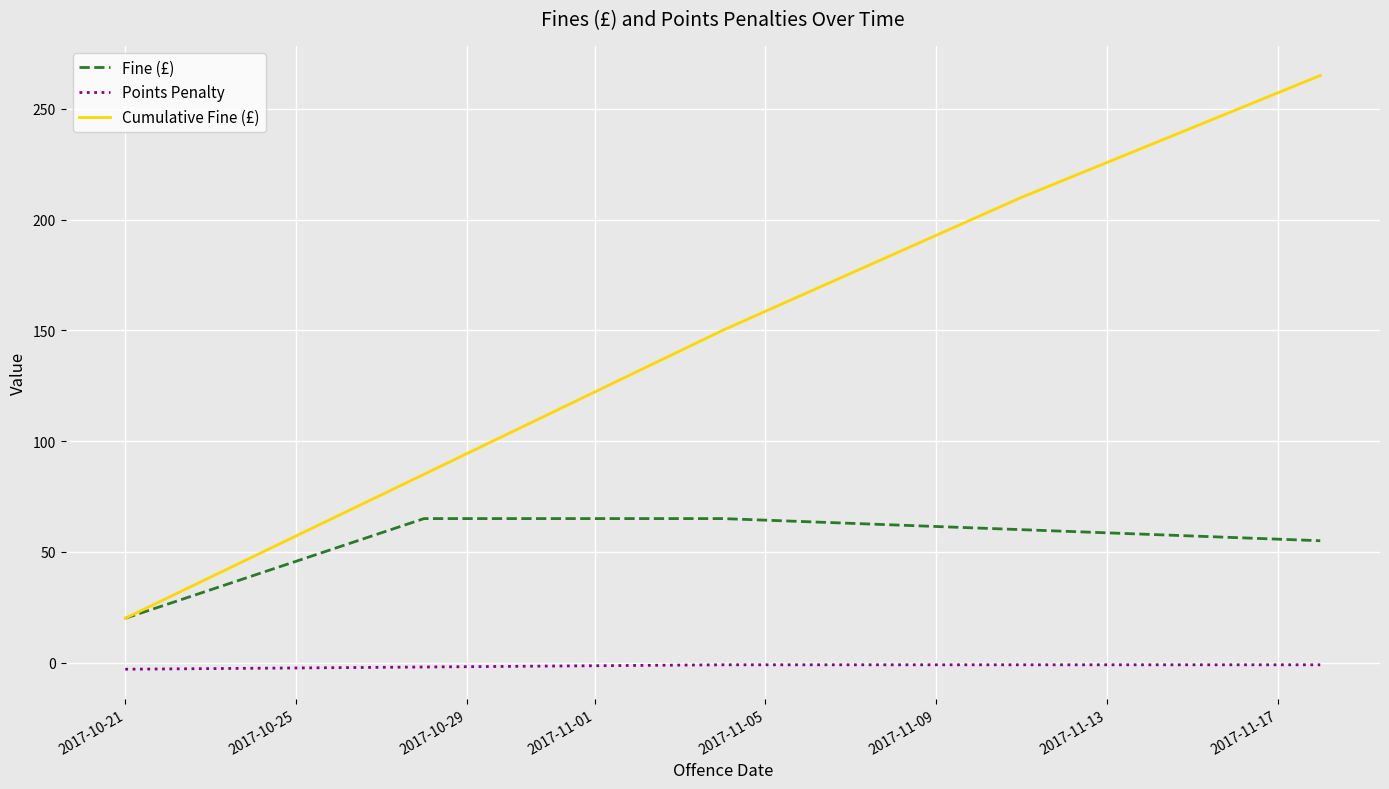

What is the difference between the maximum and minimum values in the Points Penalty series?

2